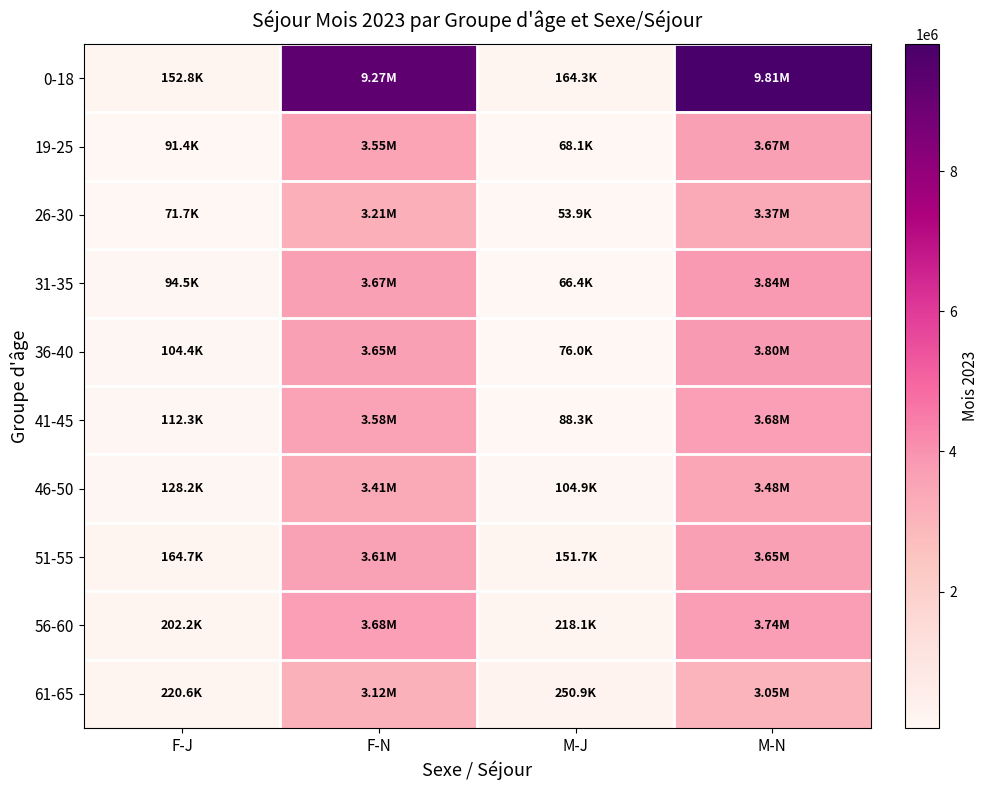

How many series are shown in this chart?

10